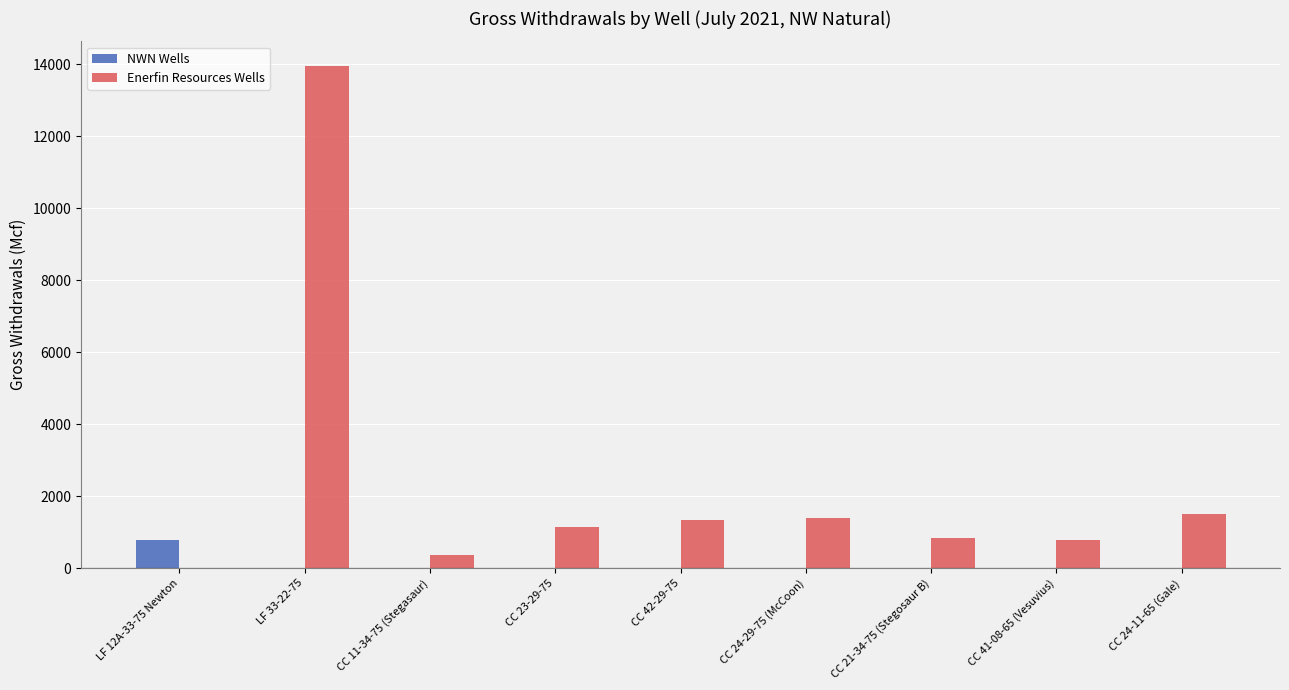

Which series changed the most between LF 33-22-75 and CC 42-29-75?

Enerfin Resources Wells